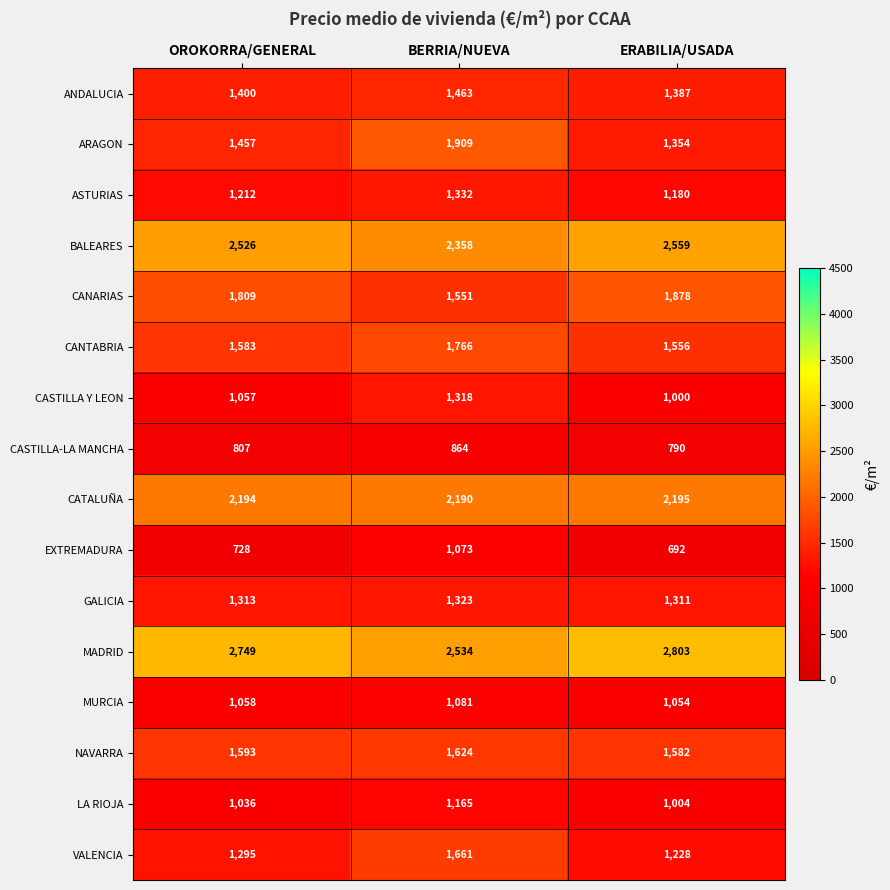

At which label is EXTREMADURA closest to 882?

OROKORRA/GENERAL